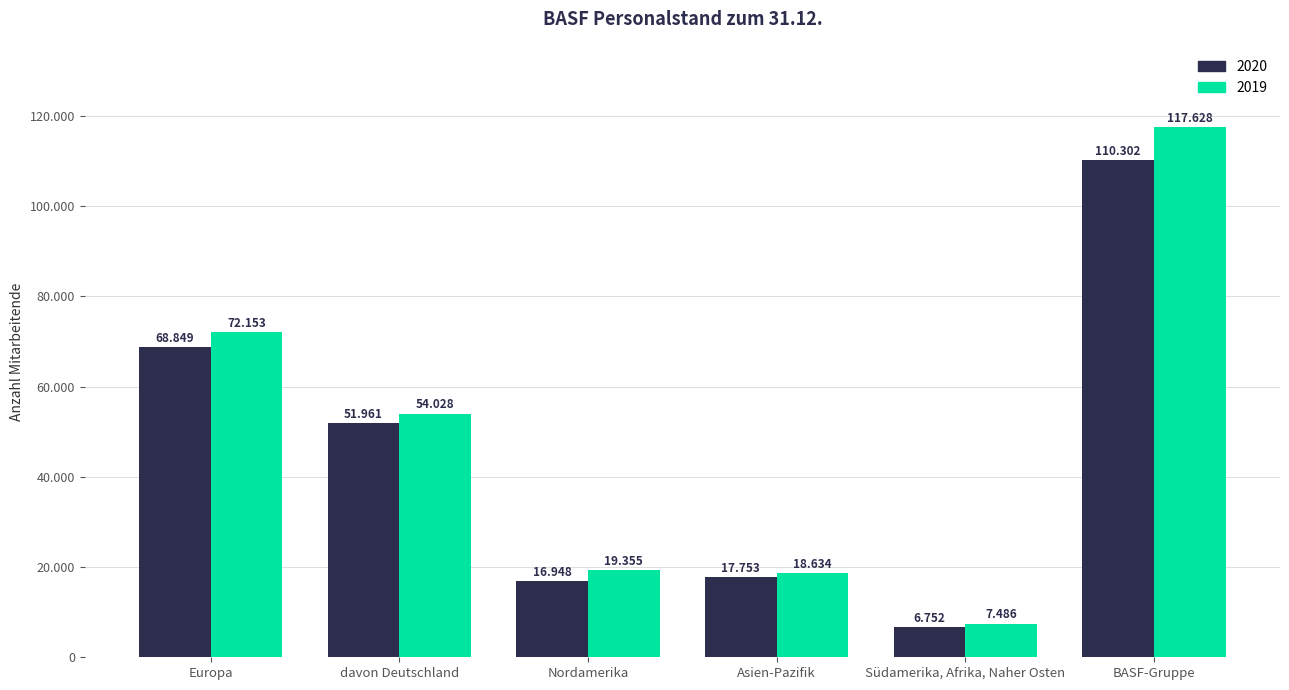

Rank the series by their maximum value, from highest to lowest.

2019, 2020